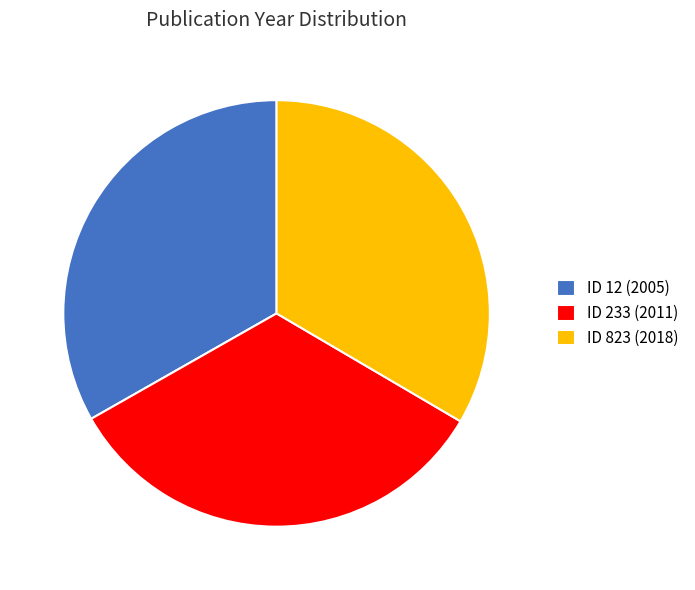

Approximately how many times larger is the value at ID 12 (2005) compared to ID 823 (2018)?

1.0